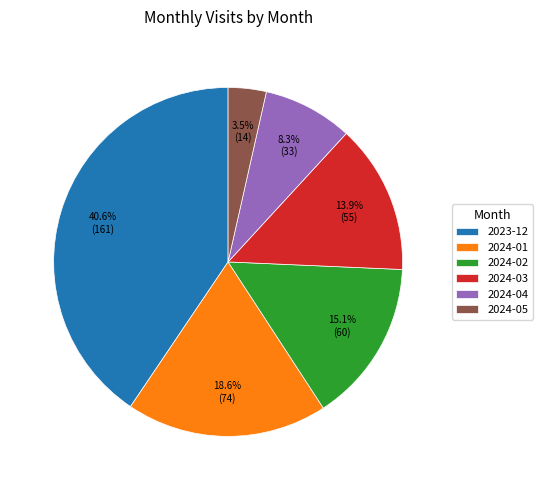

To the nearest percent, what is the average slice percentage?

17%